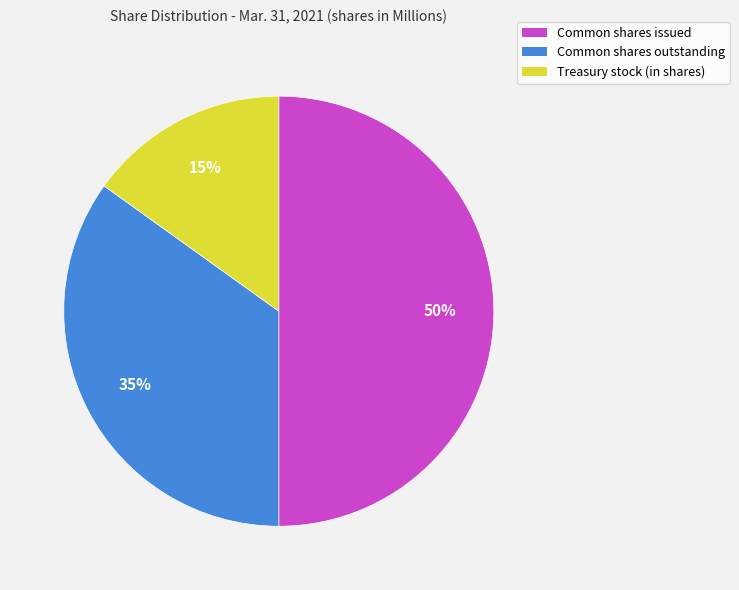

Between Common shares outstanding and Common shares issued, which is larger?

Common shares issued